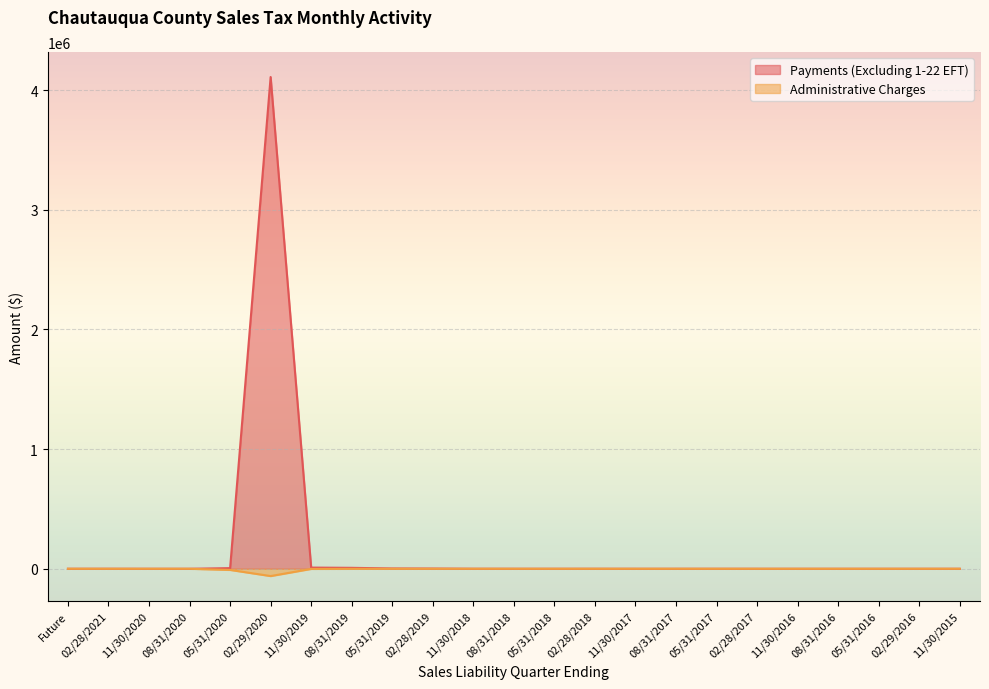

True or false: Payments (Excluding 1-22 EFT) and Administrative Charges cross at least once.

True